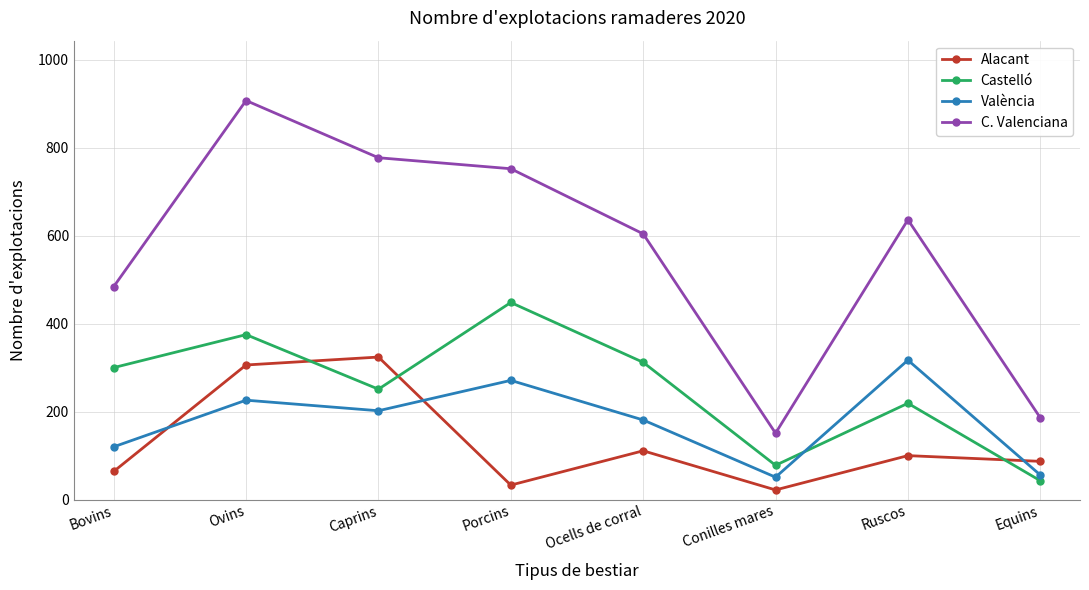

Reading left to right, transcribe all the data shown in this chart.

Alacant: 64	306	324	33	111	22	100	87
Castelló: 300	375	251	448	312	78	219	43
València: 120	226	202	271	181	51	317	56
C. Valenciana: 484	907	777	752	604	151	636	186